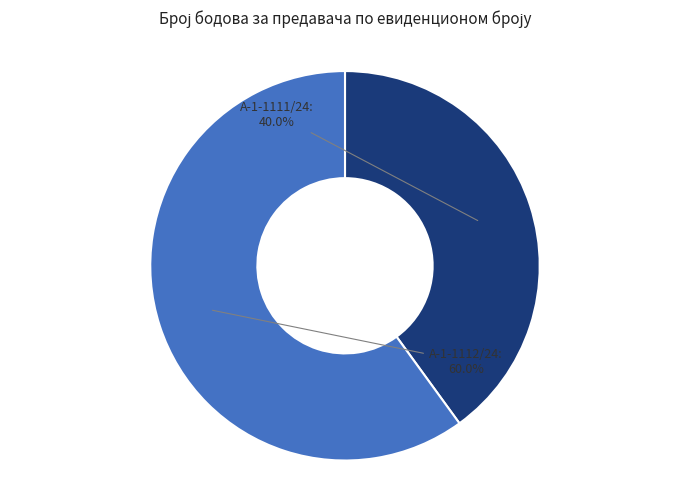

To the nearest percent, what is the difference between the largest and smallest slice percentages?

20%